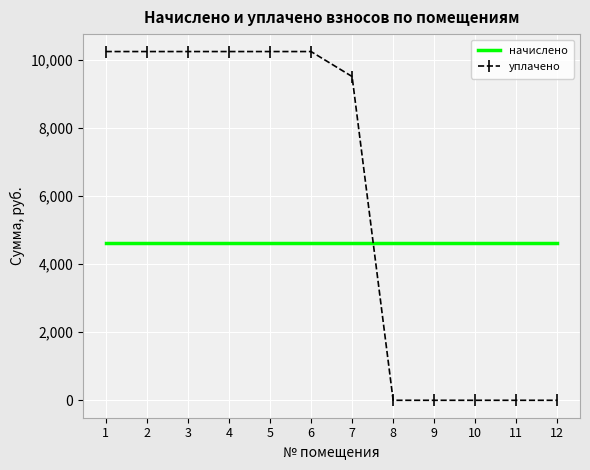

What is the maximum value shown in the chart?

10251.0